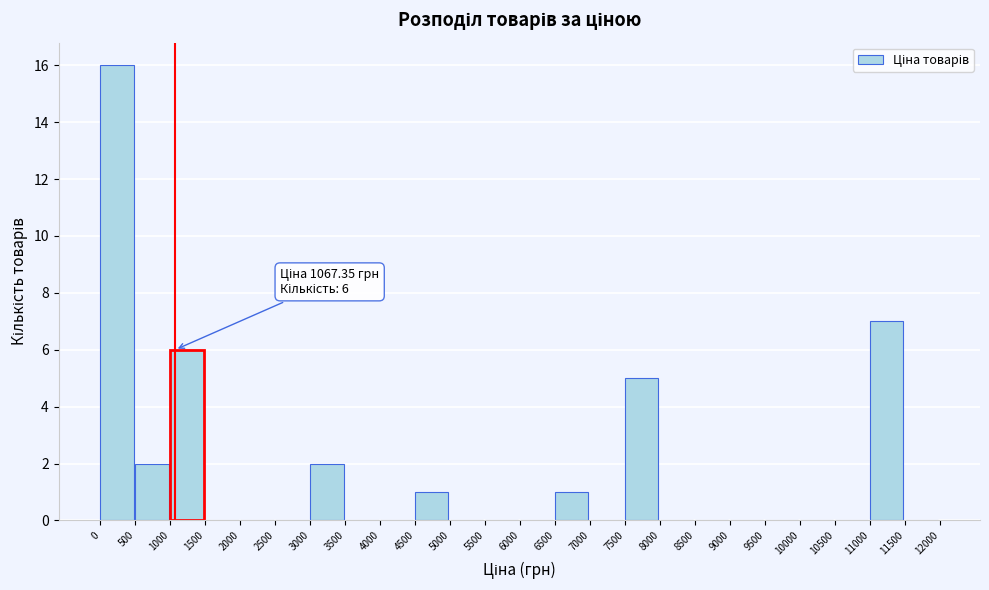

Over which range of the x-axis is the bar tallest?

0 to 500